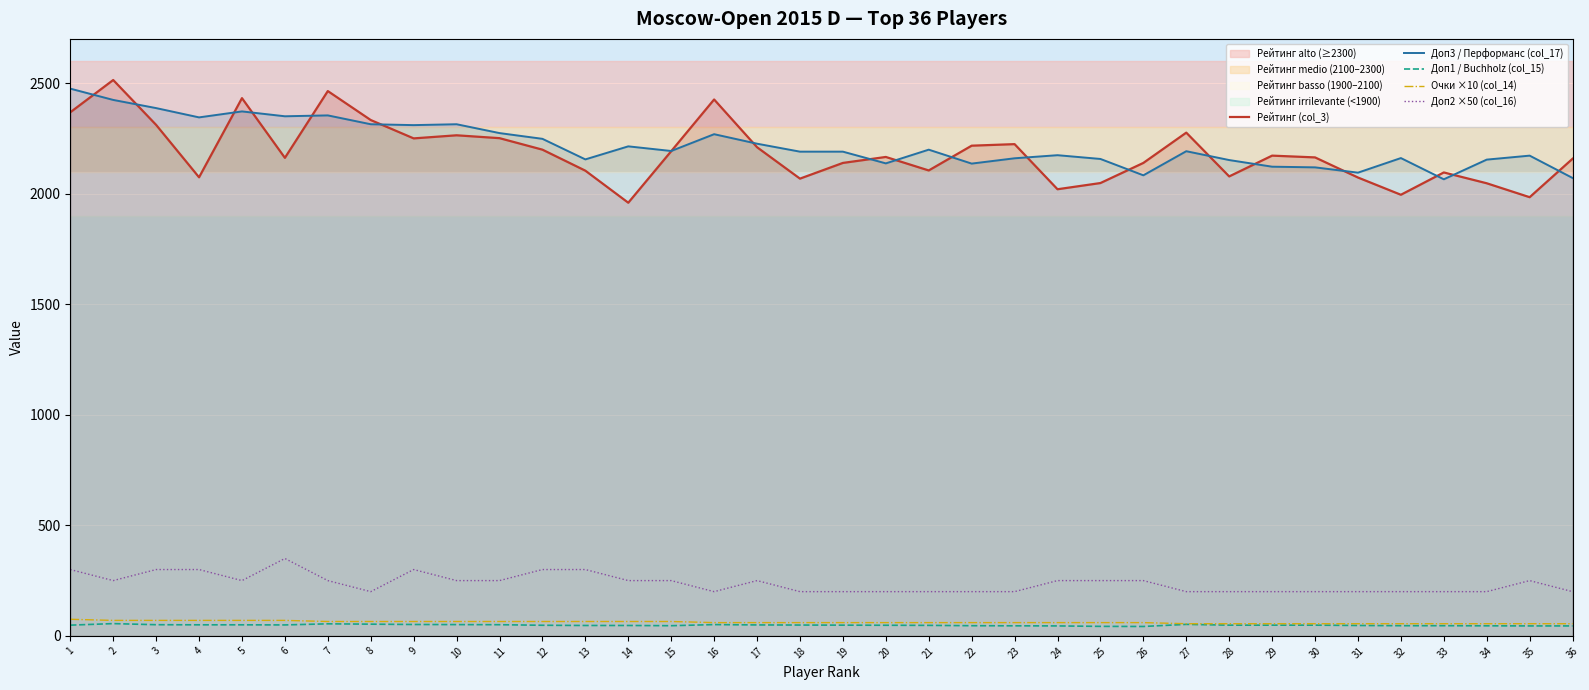

How many values in the Доп2 ×50 (col_16) series exceed 250?

7